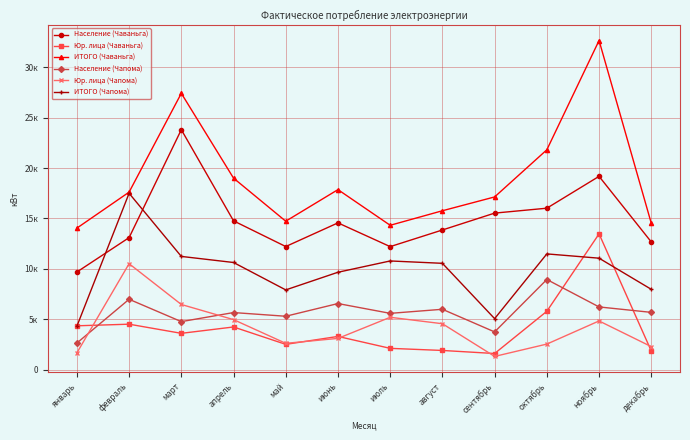

Is this an area chart (filled region under the line)?

No